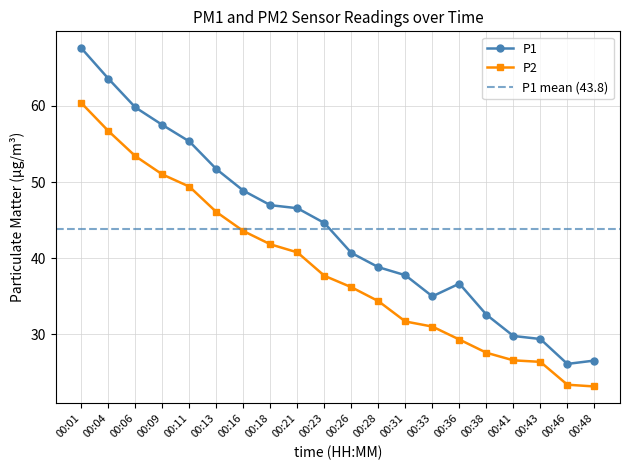

At which category is the sum across all series the highest?

00:01